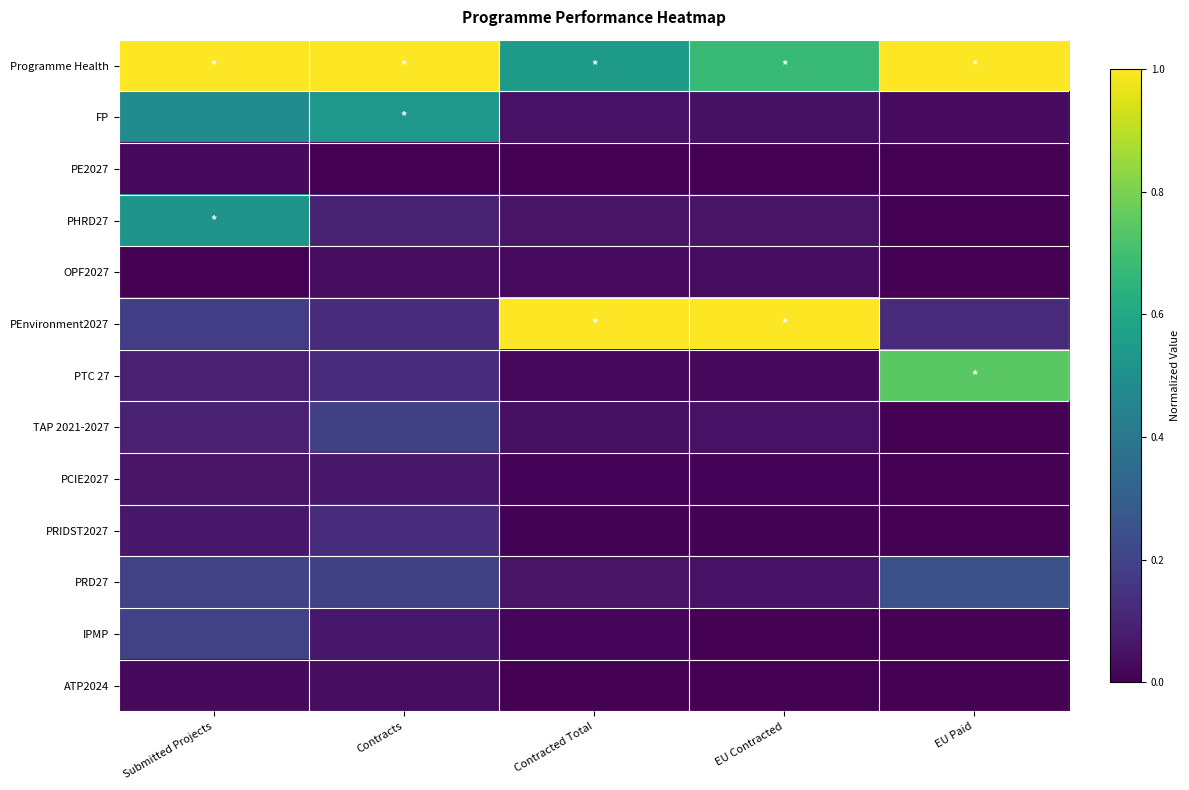

What is the difference between the highest and lowest values at EU Paid?

1.0